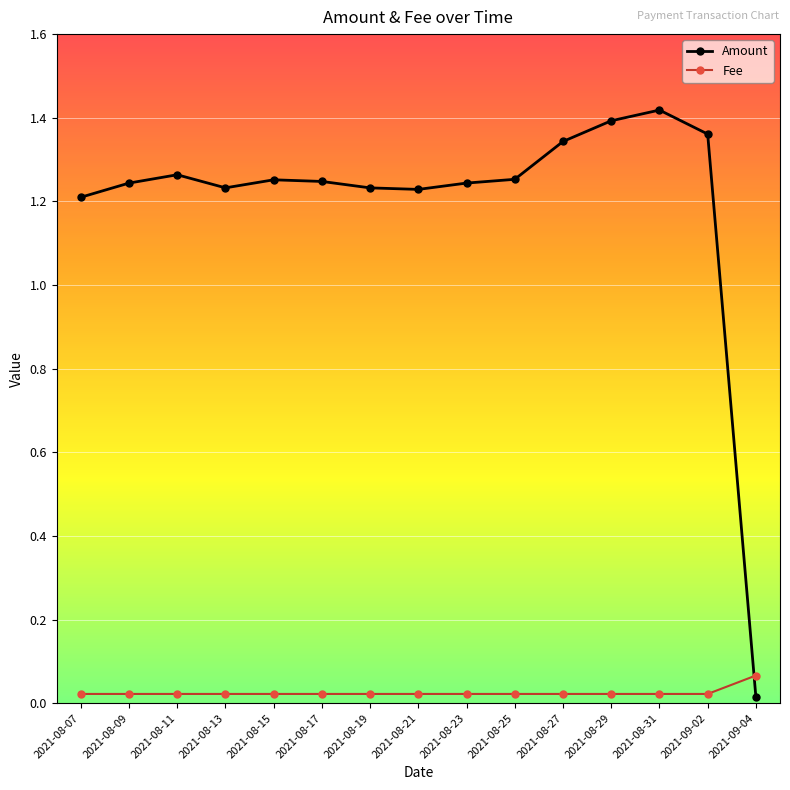

The Fee series shows 0.0 at 2021-08-21. True or false?

True